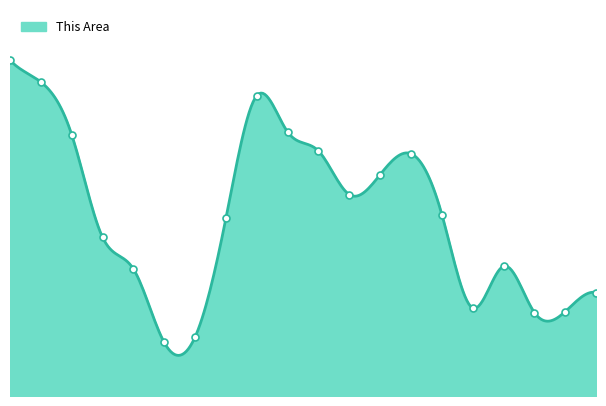

How many data points are less than 200?

10